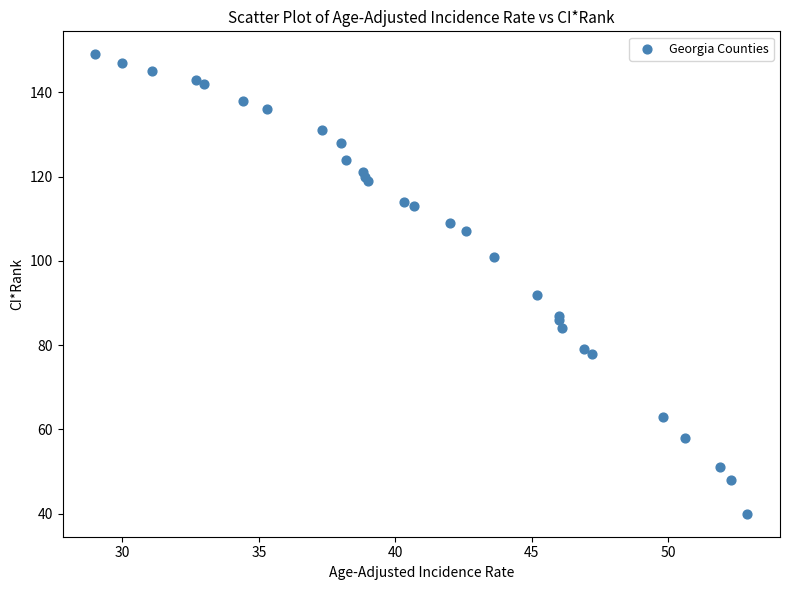

What Y value in the scatter plot is closest to 94?

92